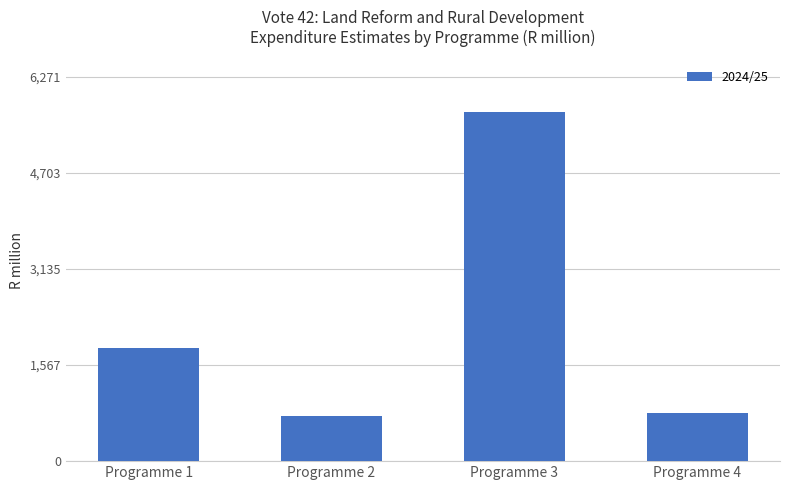

What is the value of the 3rd bar from the left?

5701.2